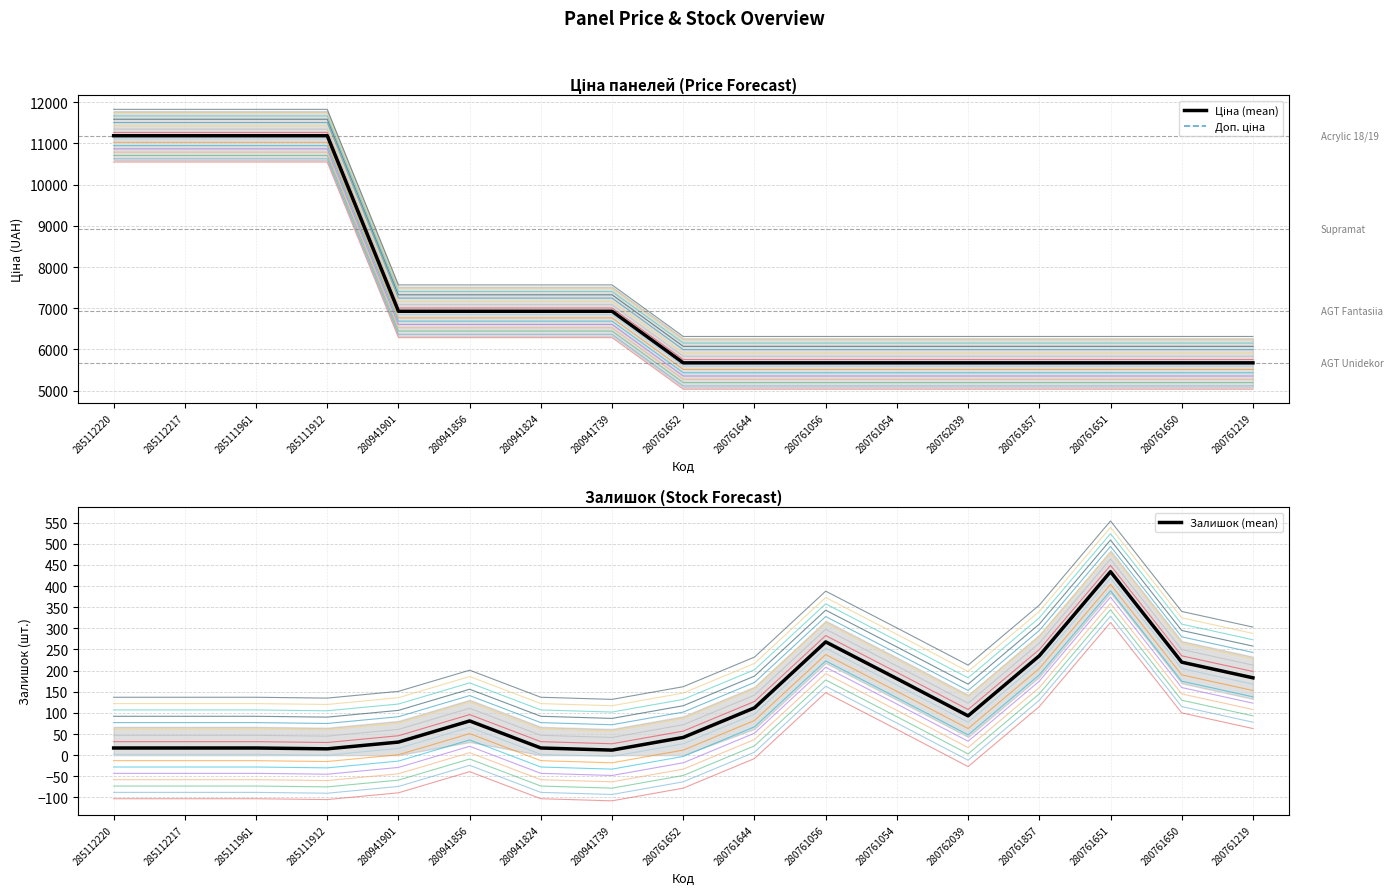

Reading right to left, list all the values displayed in this chart.

Ціна (mean): 5673.8	5673.8	5673.8	5673.8	5673.8	5673.8	5673.8	5673.8	5673.8	6925.7	6925.7	6925.7	6925.7	11188.2	11188.2	11188.2	11188.2
Доп. ціна: 5673.8	5673.8	5673.8	5673.8	5673.8	5673.8	5673.8	5673.8	5673.8	6925.7	6925.7	6925.7	6925.7	11188.2	11188.2	11188.2	11188.2
Залишок (mean): 183.0	220.0	434.0	235.0	93.0	181.0	268.0	112.0	42.0	12.0	17.0	81.0	31.0	15.0	17.0	17.0	17.0